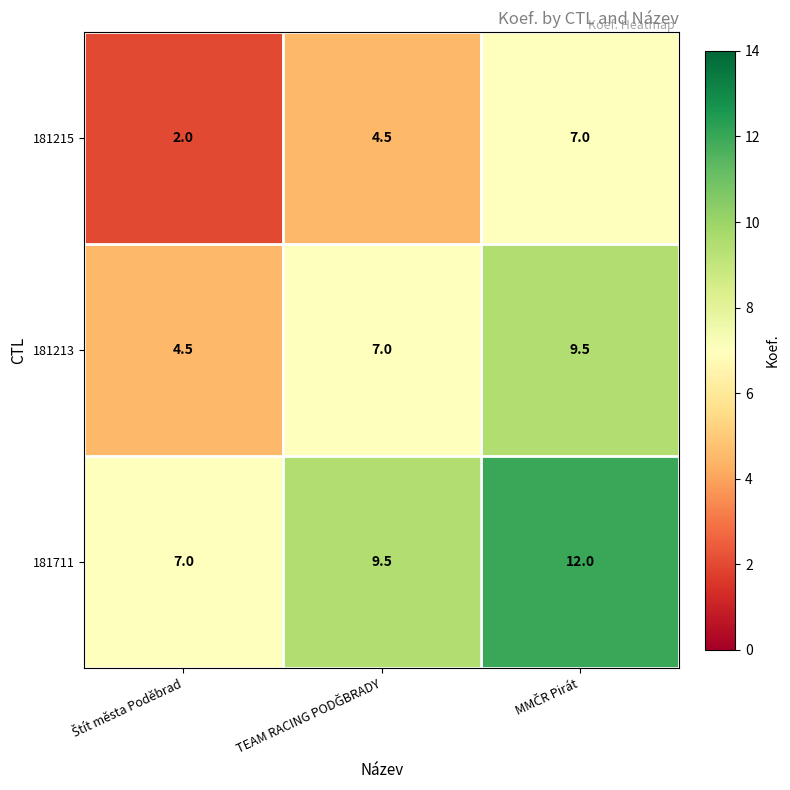

What is the lowest value of the 181213 series?

4.5